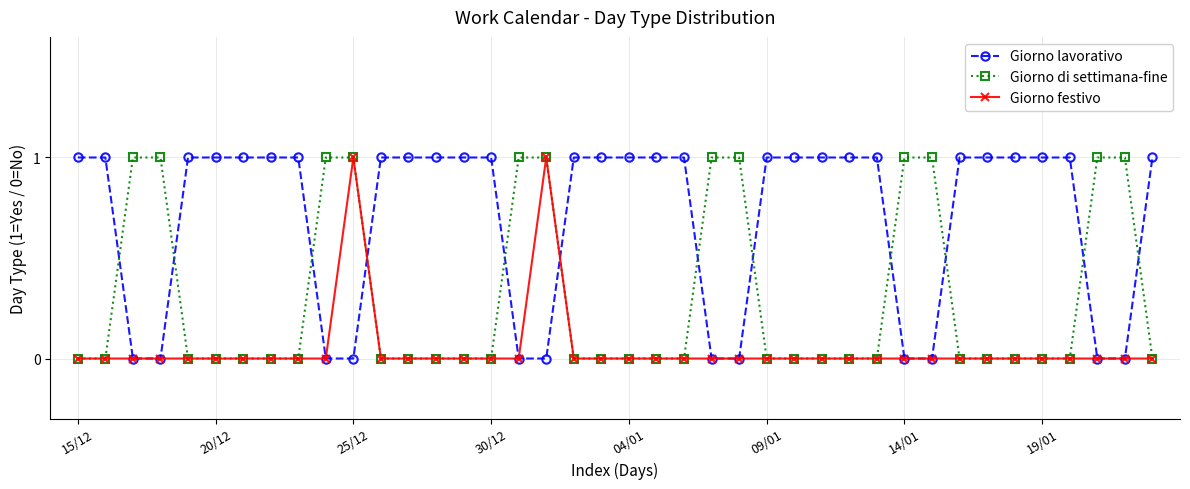

How many lines are shown in the chart?

3